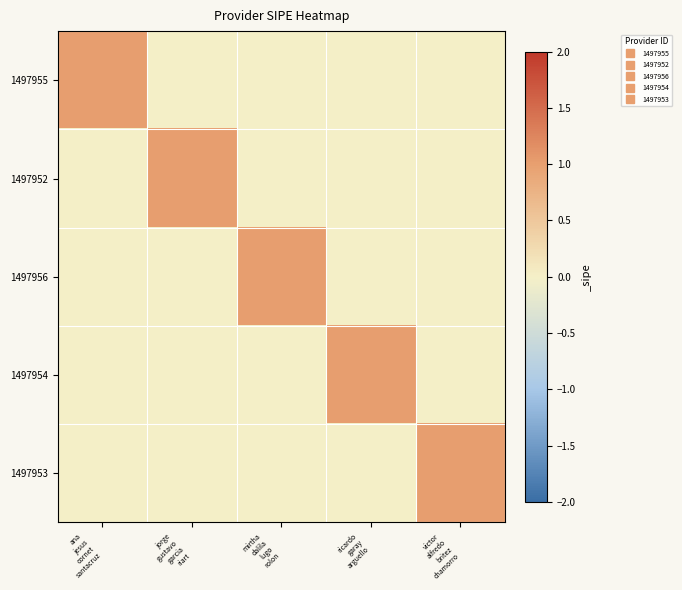

List the series in order of their peak value, lowest first.

1497955, 1497952, 1497956, 1497954, 1497953